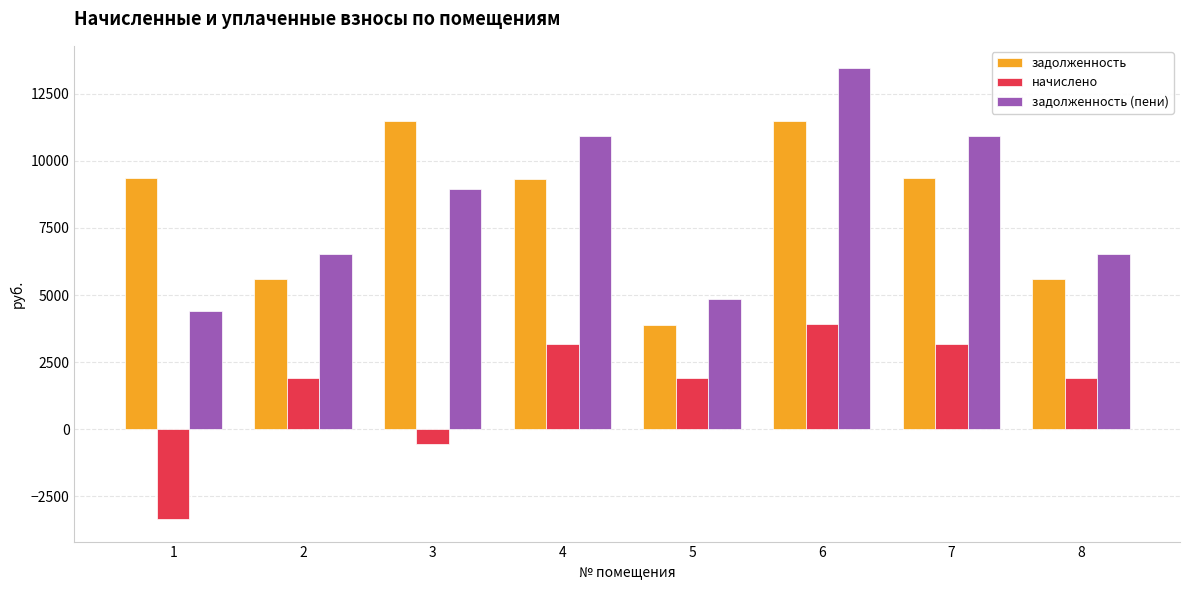

What is the sum of the начислено values at 3 and 1?

-3908.1